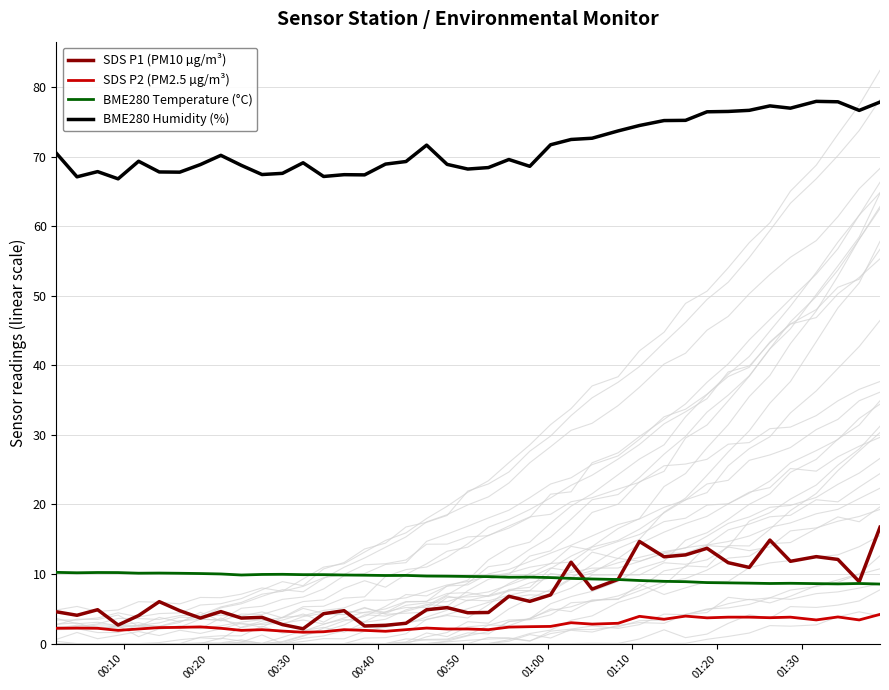

Which series has the largest total across all categories?

BME280 Humidity (%)